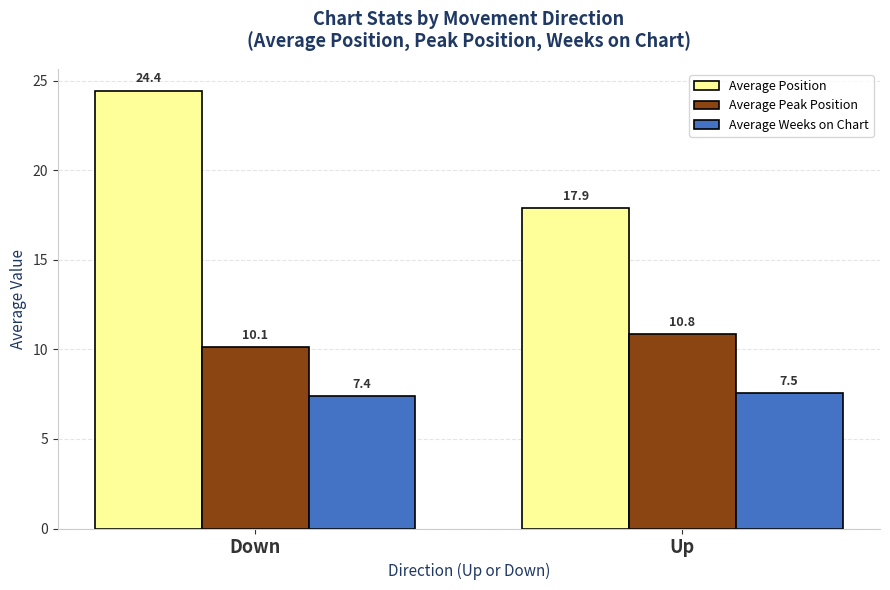

List the labels in order of Average Position value, largest first.

Down, Up